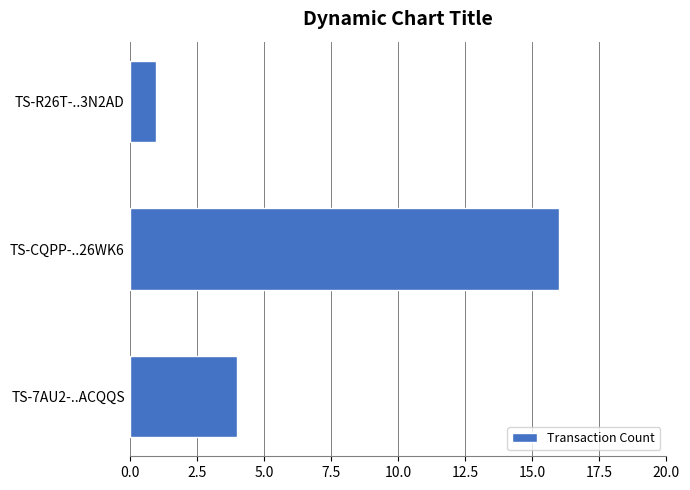

List the labels in order of value, smallest first.

TS-R26T-..3N2AD, TS-7AU2-..ACQQS, TS-CQPP-..26WK6